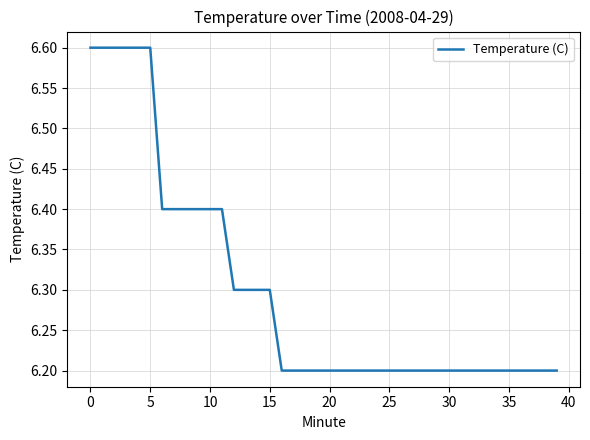

How many values are between 6 and 7?

40